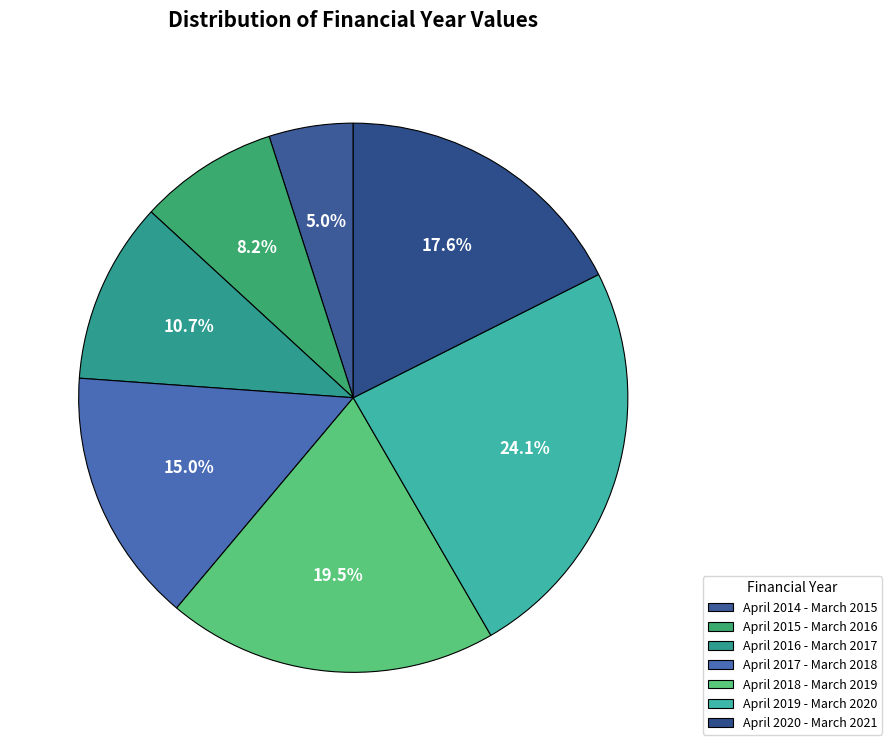

How many slices are in this pie chart?

7